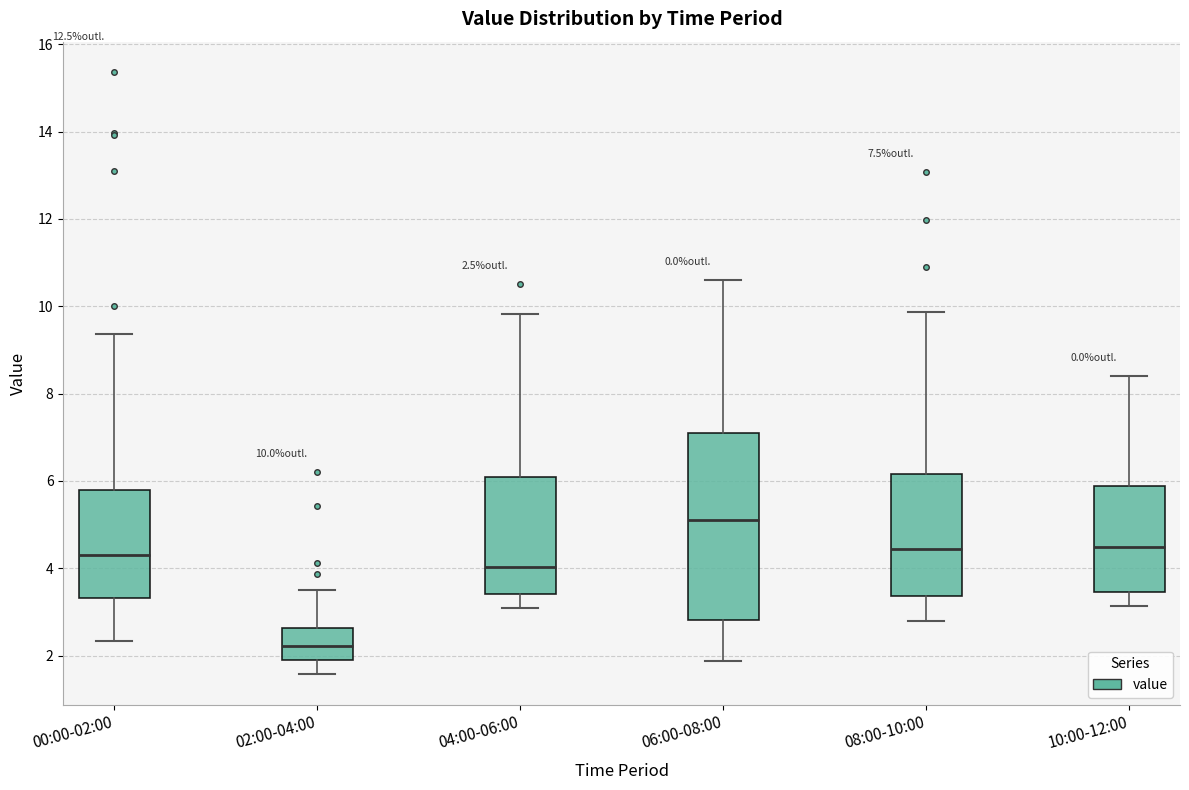

Which box's median line is the highest?

06:00-08:00